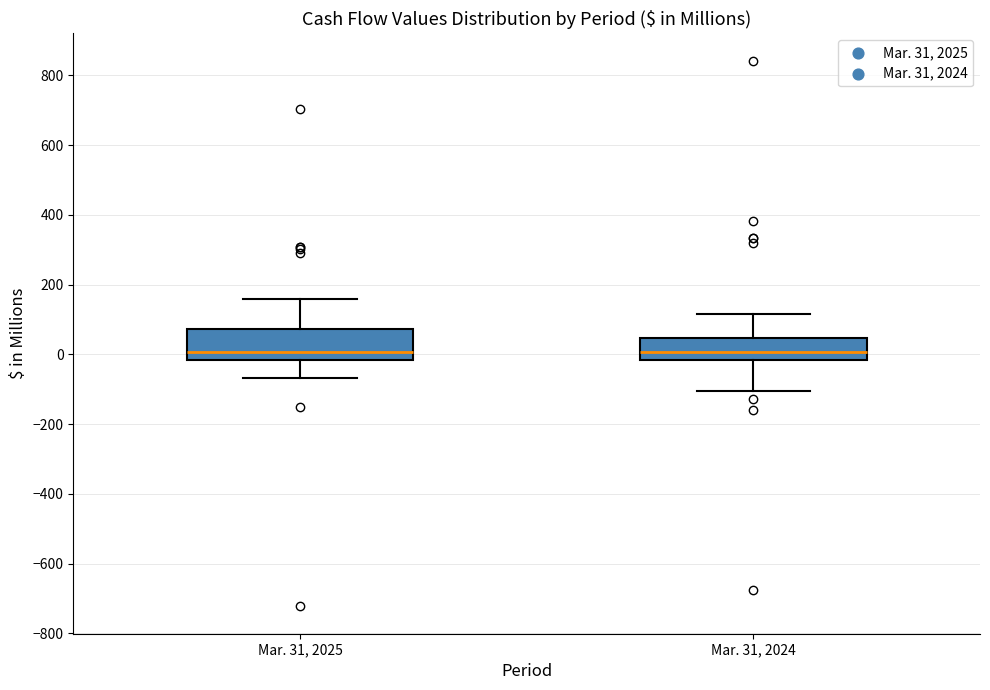

Where is the lower edge of the box for Mar. 31, 2025 on the y-axis? The values are not printed on the chart, so give them approximately, as read against the axis.

-20